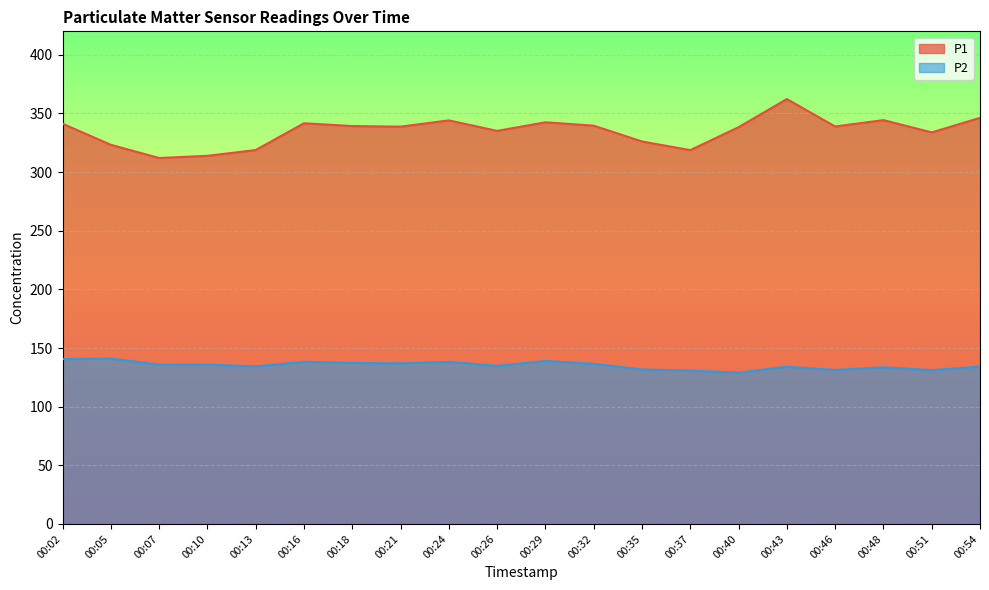

True or false: P1 and P2 intersect in this chart.

False